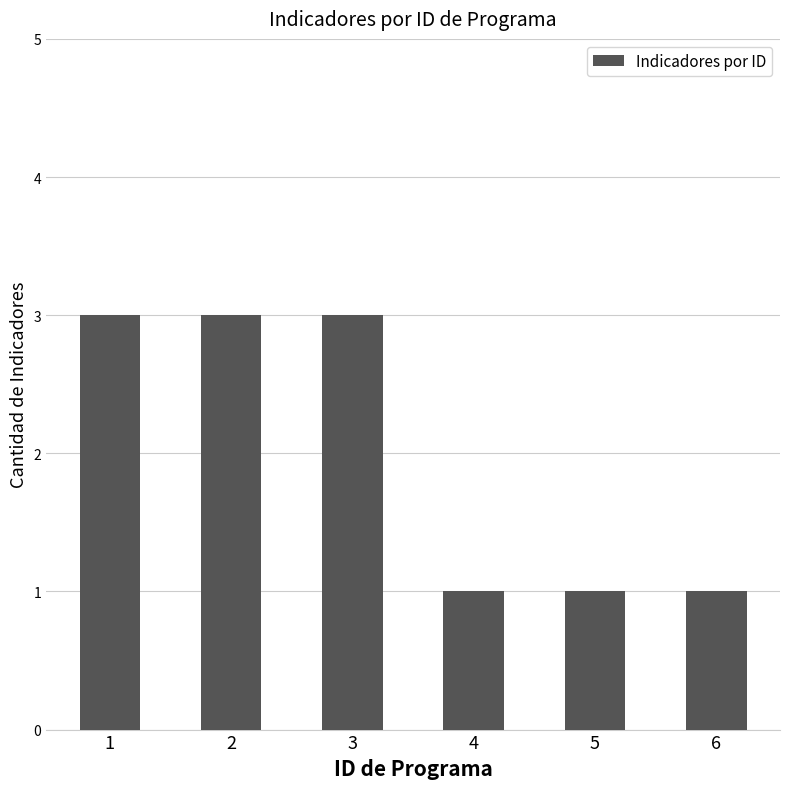

Reading left to right, what are all the values shown in this chart?

3	3	3	1	1	1